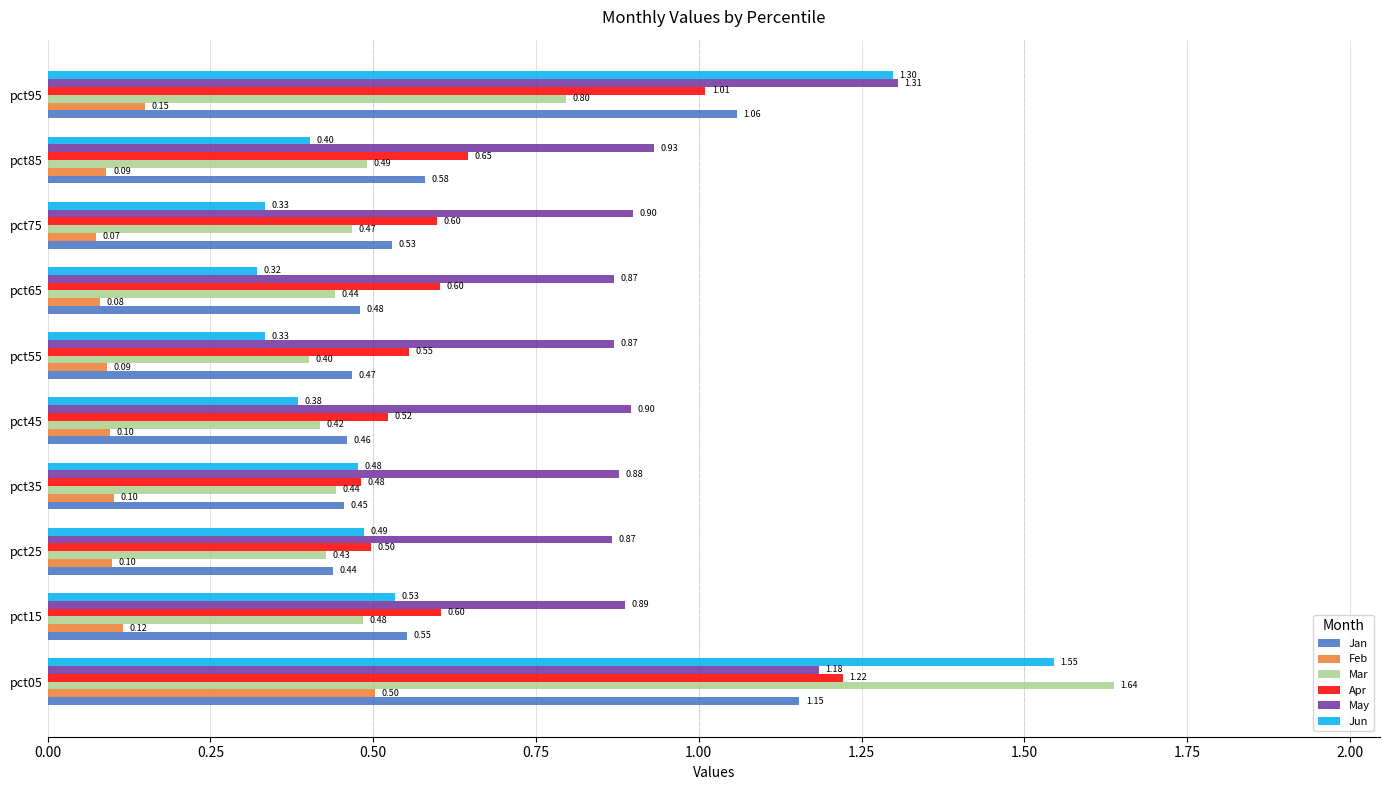

Which series has the widest spread of values?

Mar